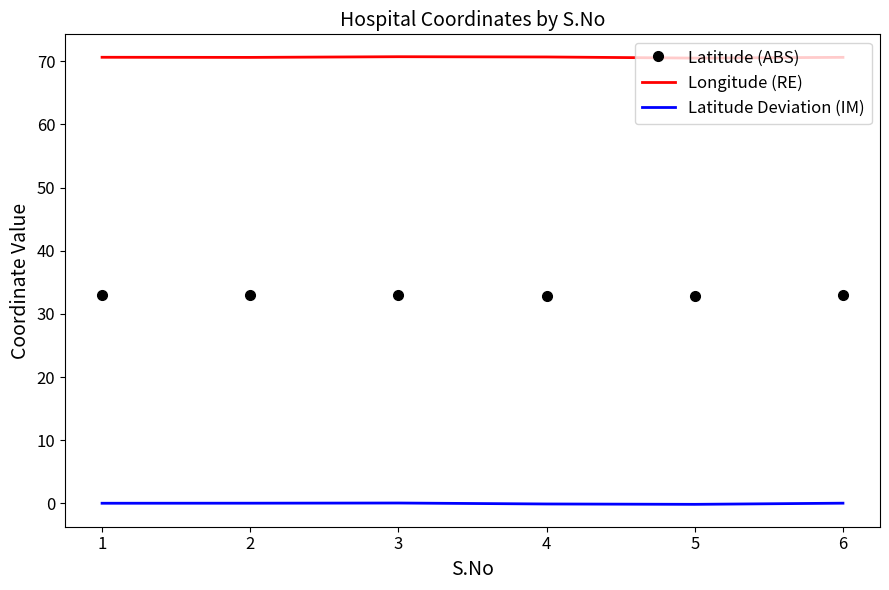

What is the sum of all Longitude (RE) values?

423.7